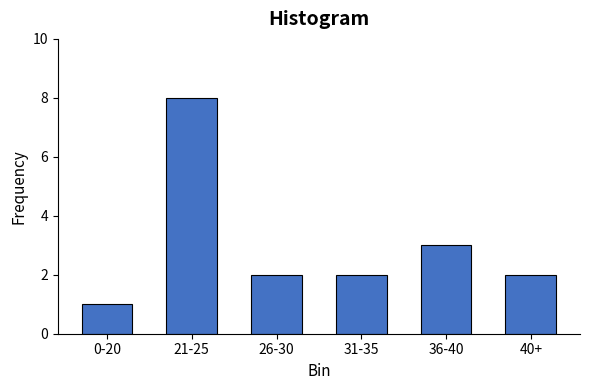

Reading right to left, what are all the values shown in this chart?

2	3	2	2	8	1